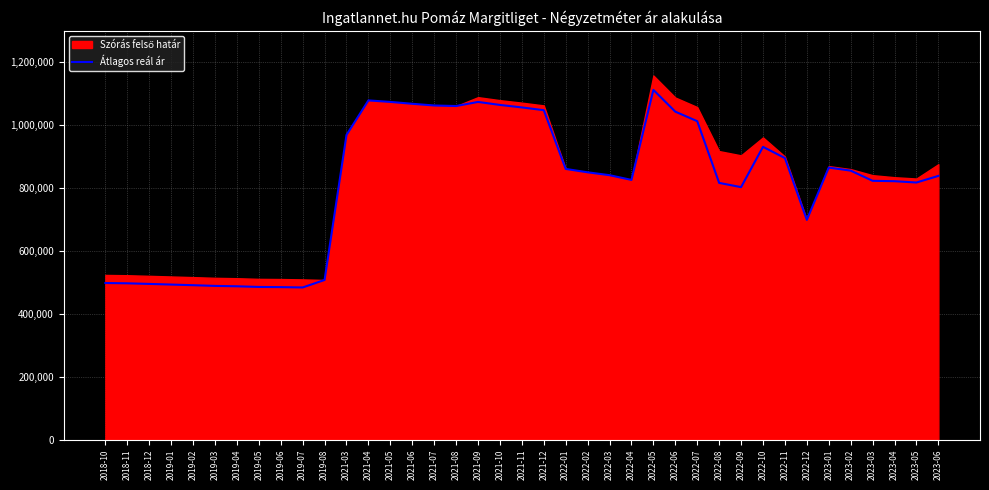

Where is the data nearest to the value 798291?

2022-09